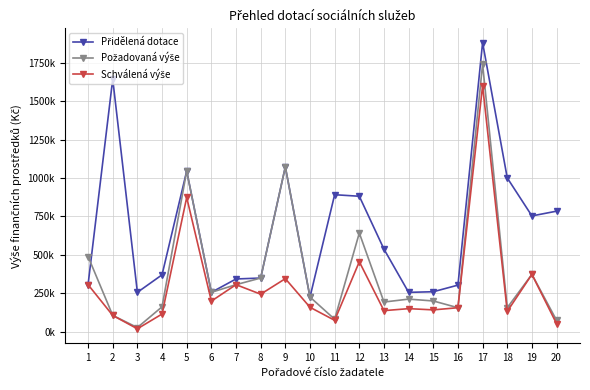

True or false: Požadovaná výše has a value of 27000 at 3.

True